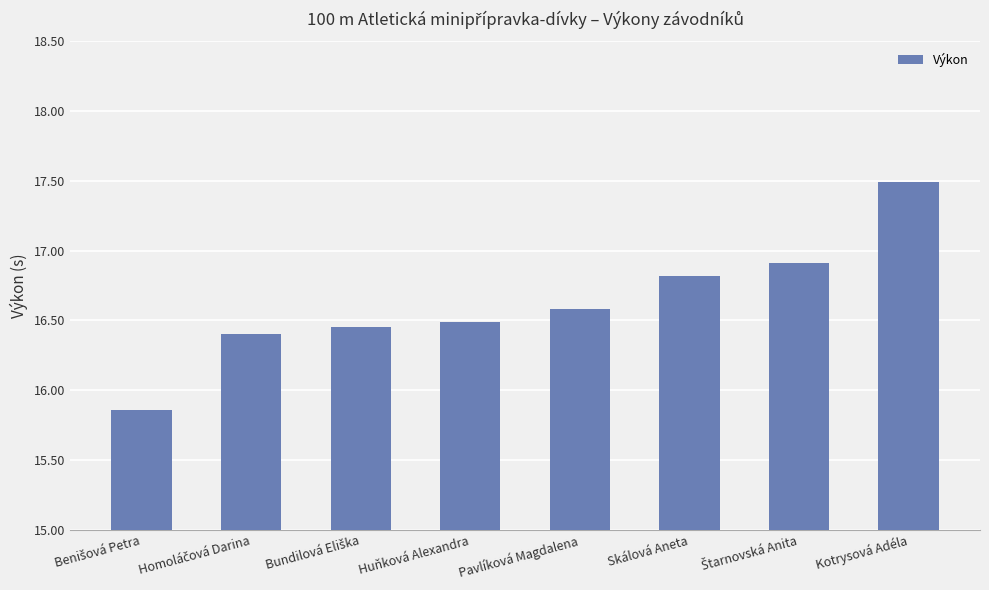

Read the value at Kotrysová Adéla.

17.5